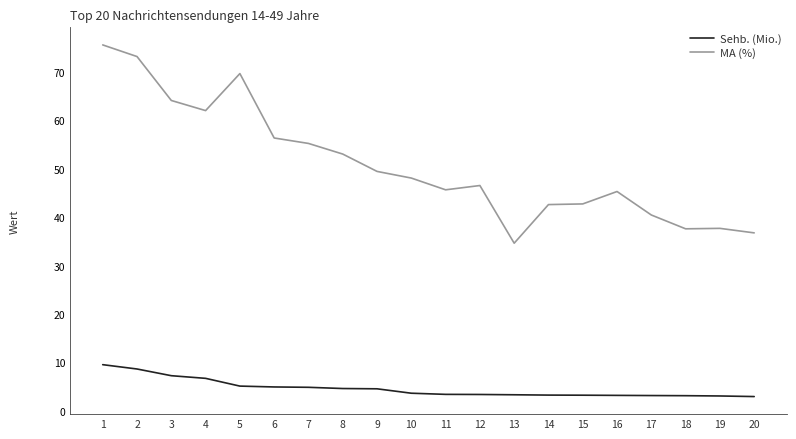

True or false: MA (%) and Sehb. (Mio.) cross at least once.

False